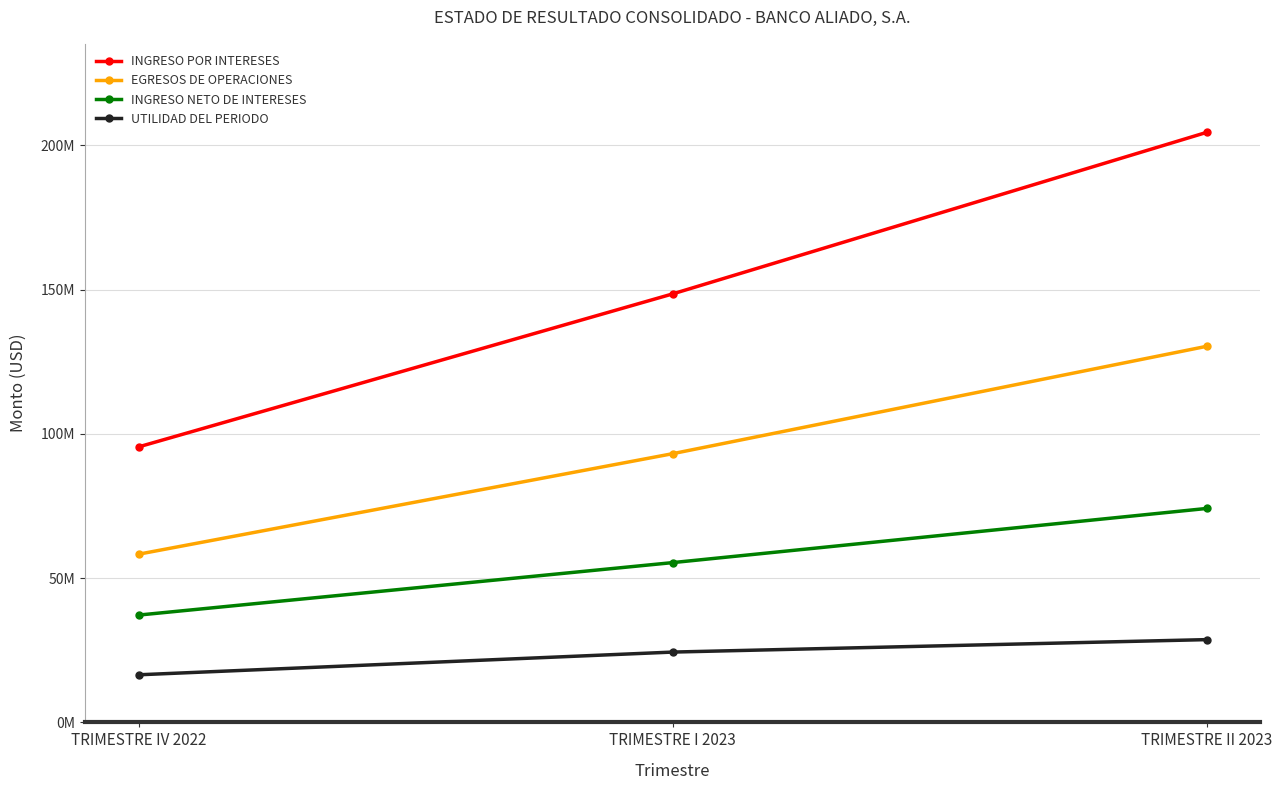

Is this an area chart (filled region under the line)?

No